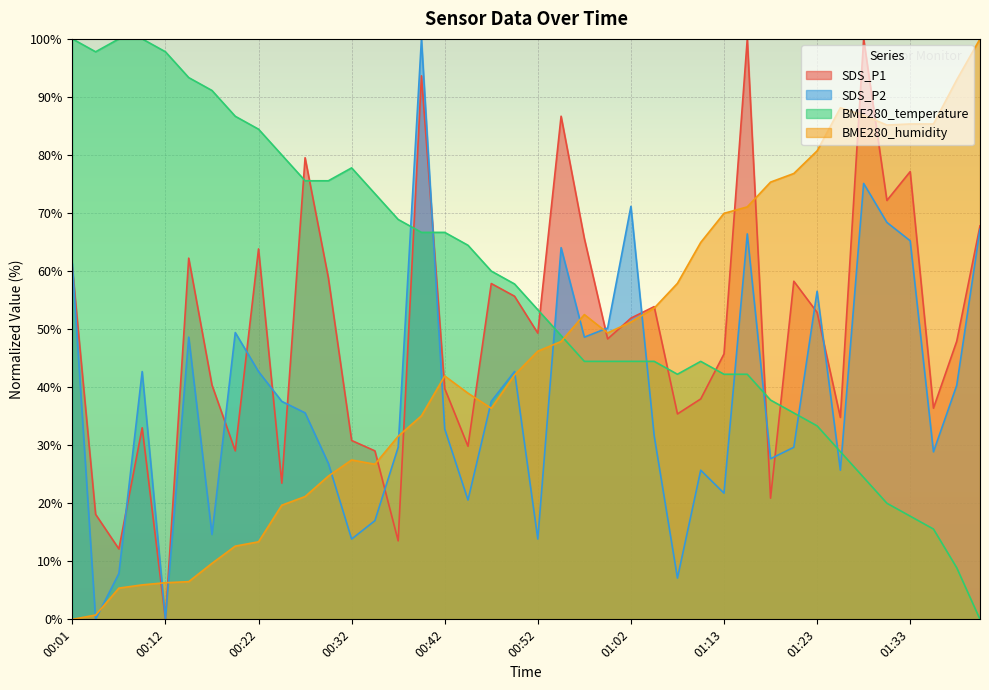

Which series has the widest spread of values?

SDS_P1